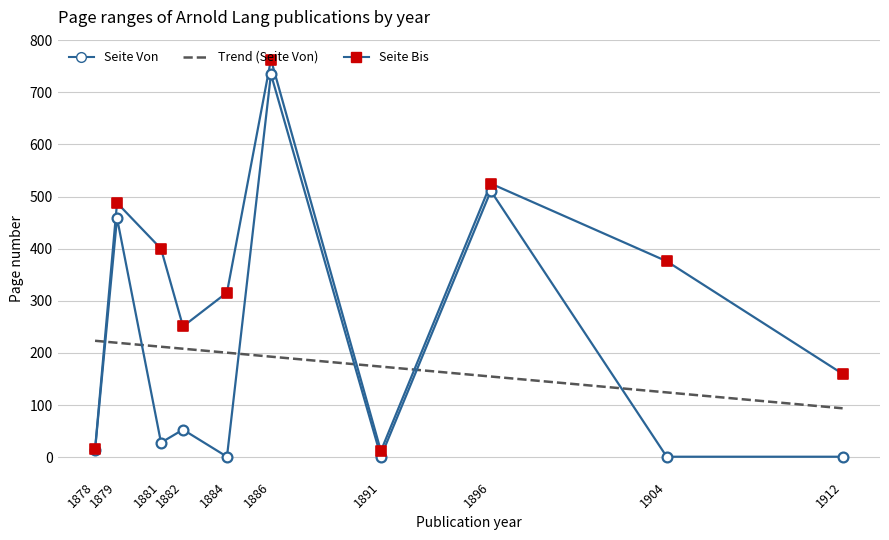

Is the value of Seite Von at 1878 greater than the value of Seite Bis at 1891?

Yes